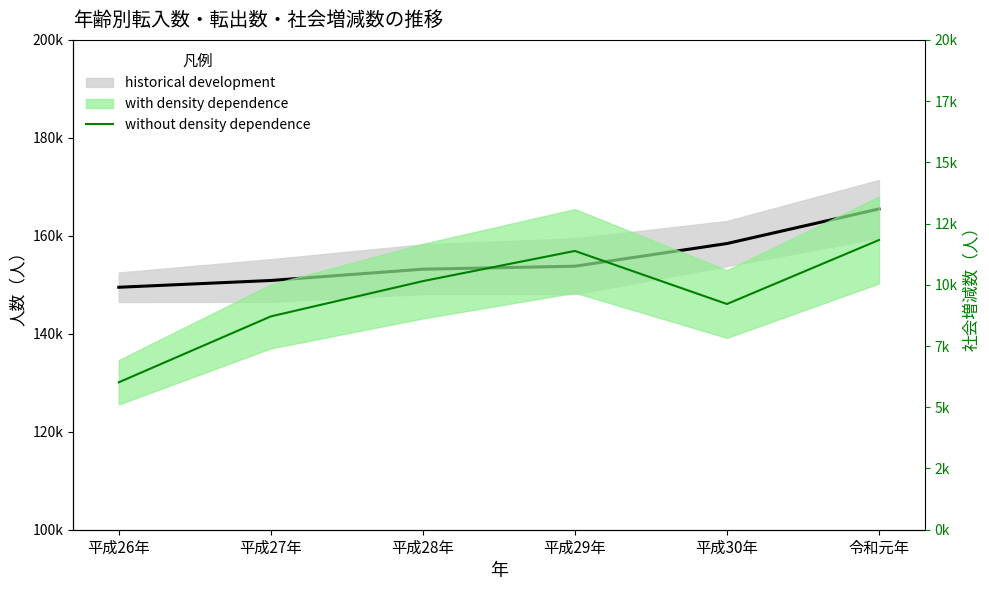

Where is the first local minimum?

平成30年